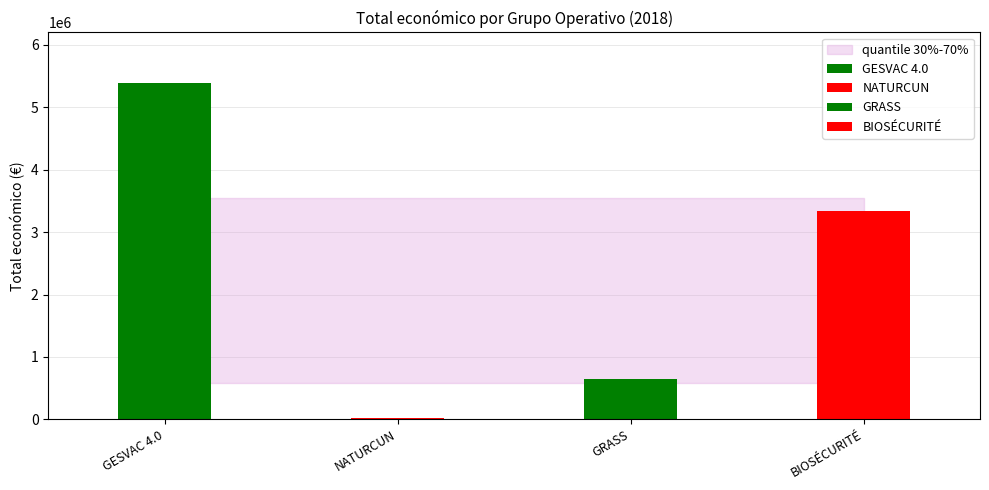

What is the label of the 2nd bar from the right?

GRASS